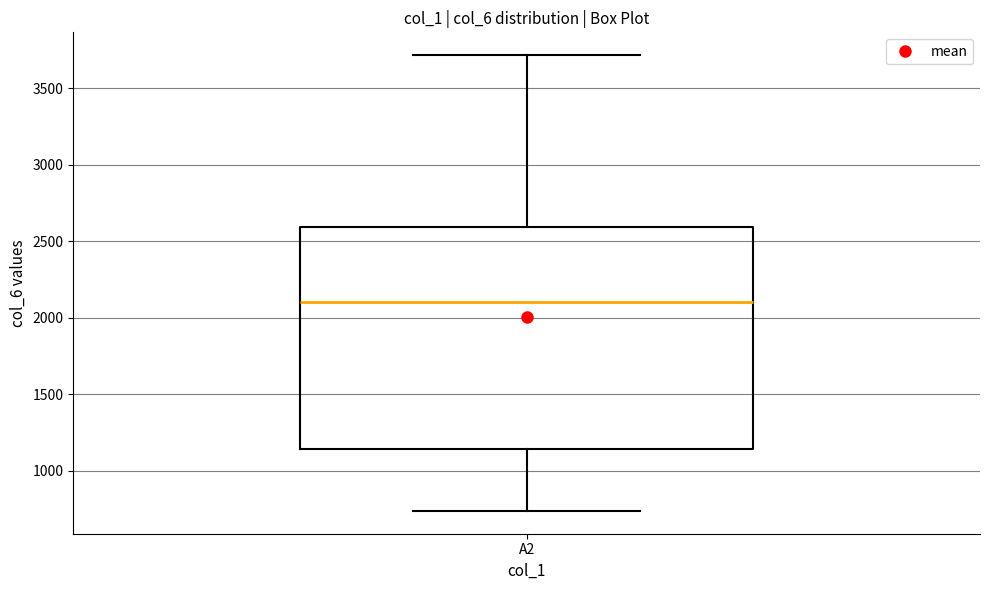

Transcribe this box plot: give where the median line is, the range the box spans, and where the two whiskers end, as read against the y-axis. The values are not printed on the chart, so give them approximately, as read against the axis.

median 2100, box 1150 to 2600, whiskers 750 to 3700